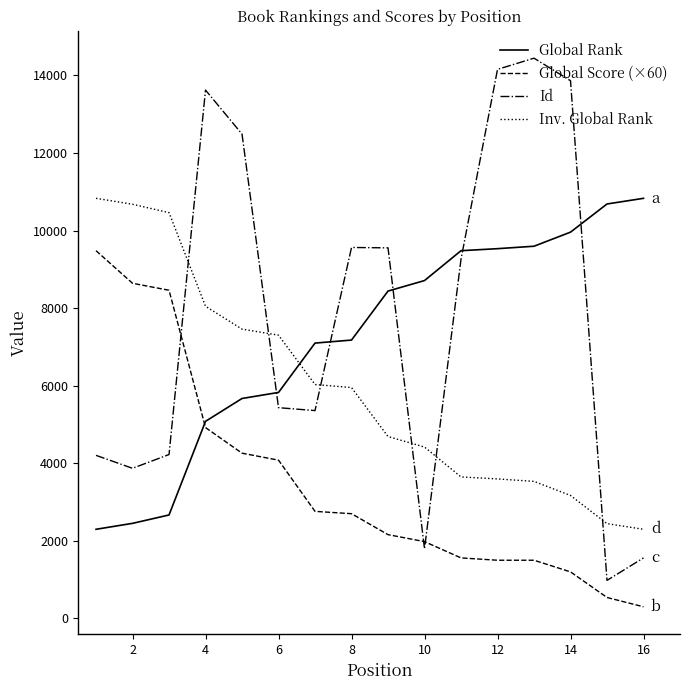

True or false: Inv. Global Rank and Global Score (×60) cross at least once.

False